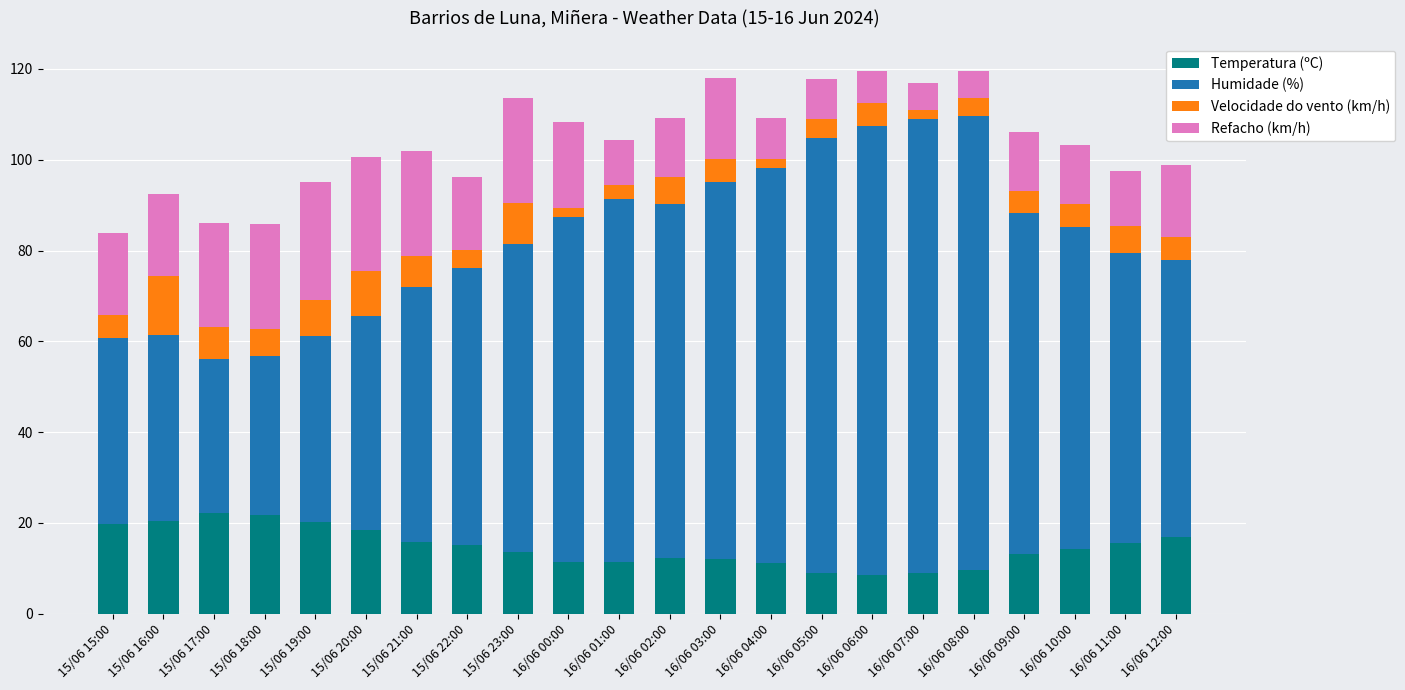

The Temperatura (ºC) series shows 18.5 at 16/06 00:00. True or false?

False